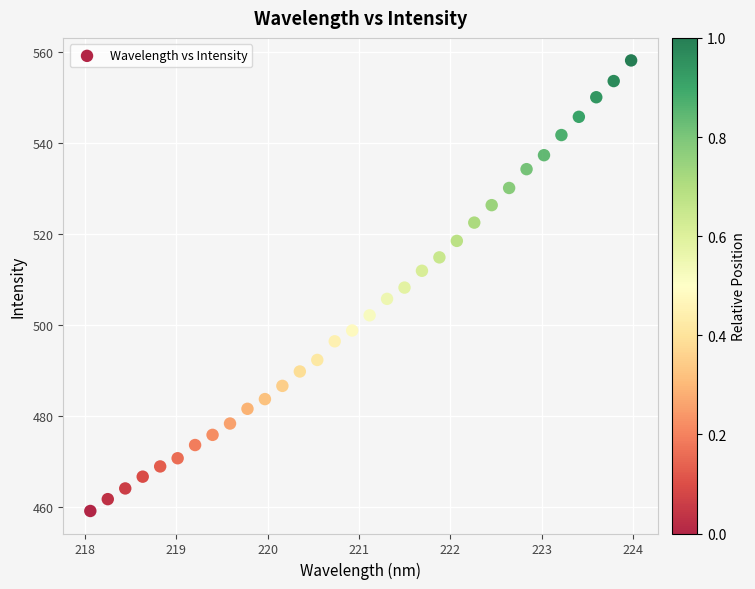

What is the range of Y values (max minus min)?

99.1